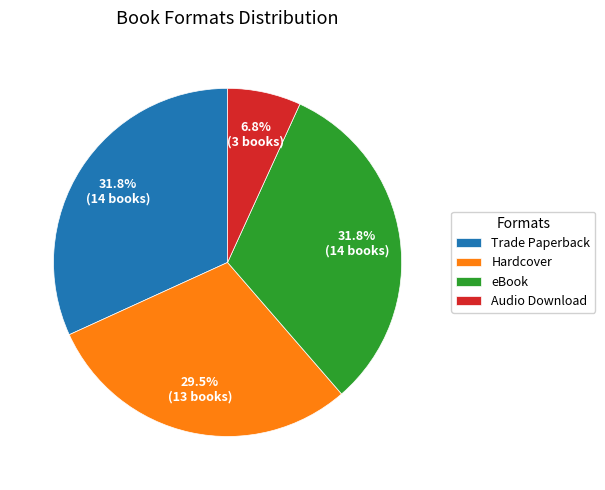

Between Audio Download and Trade Paperback, which is larger?

Trade Paperback